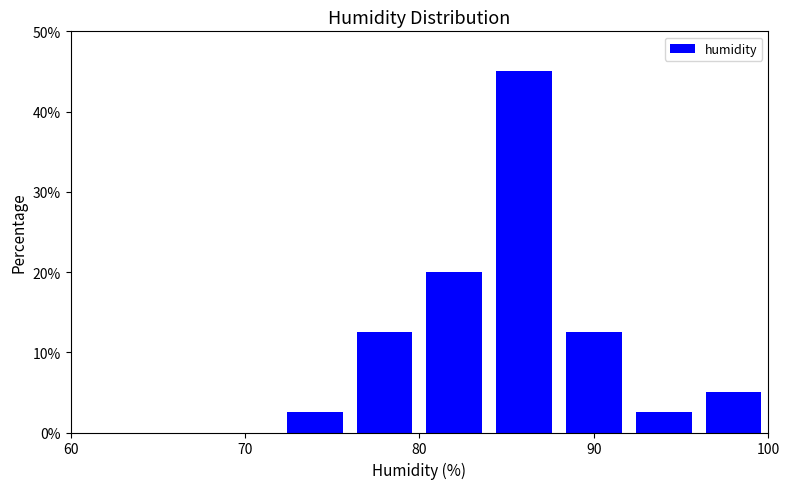

Which range on the x-axis has the tallest bar?

84 to 88